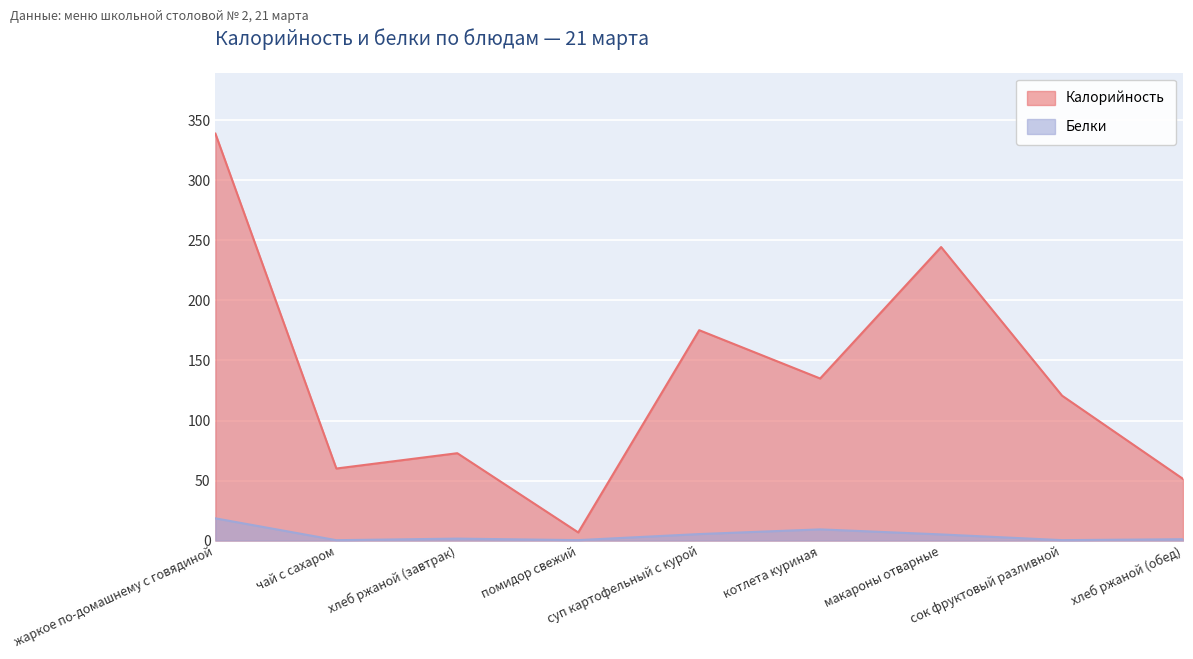

What is the difference between the Калорийность values at сок фруктовый разливной and суп картофельный с курой?

54.5